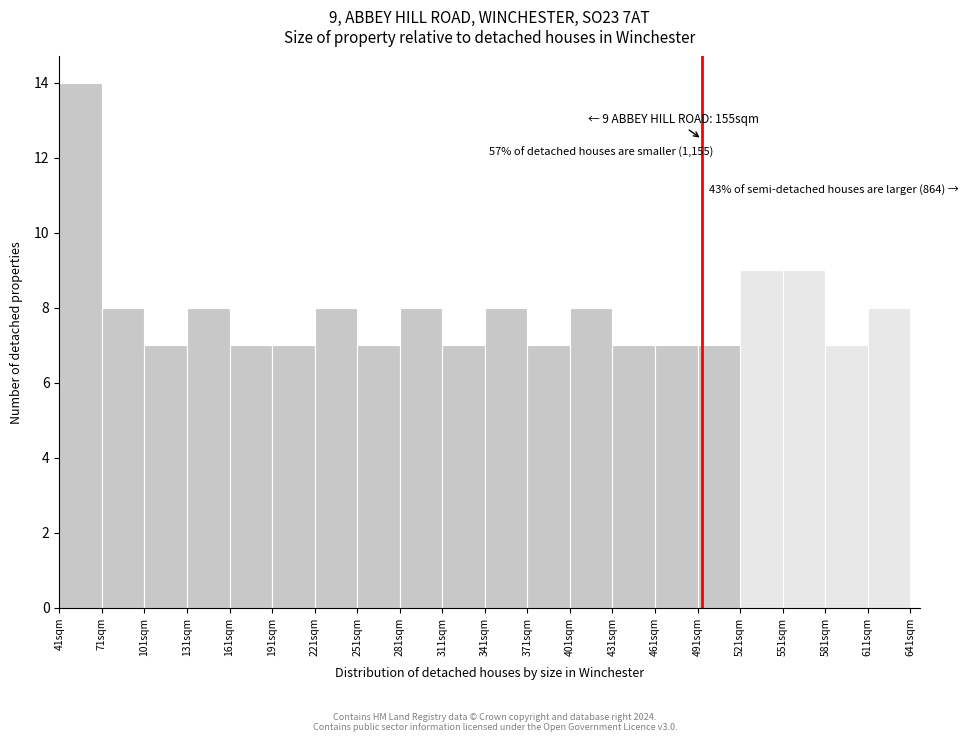

Over which range of the x-axis is the bar tallest?

41 to 71